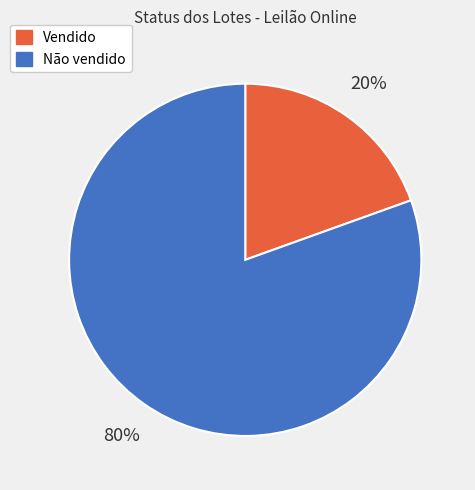

What percentage is the Não vendido slice, to the nearest percent?

80%